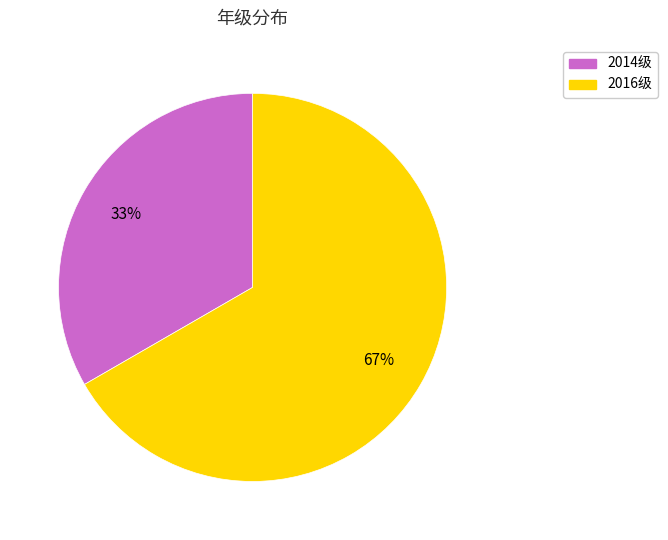

Do 2014级 and 2016级 together represent more than half of the pie?

Yes